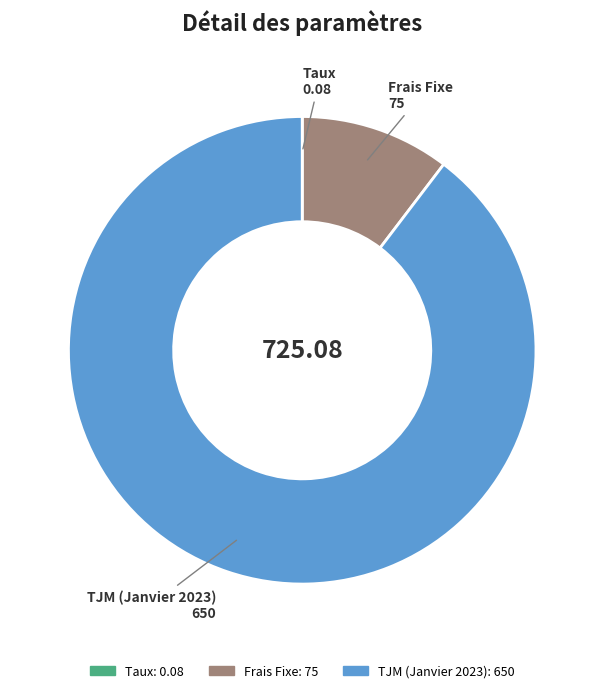

Is there any slice that represents more than half of the pie?

Yes